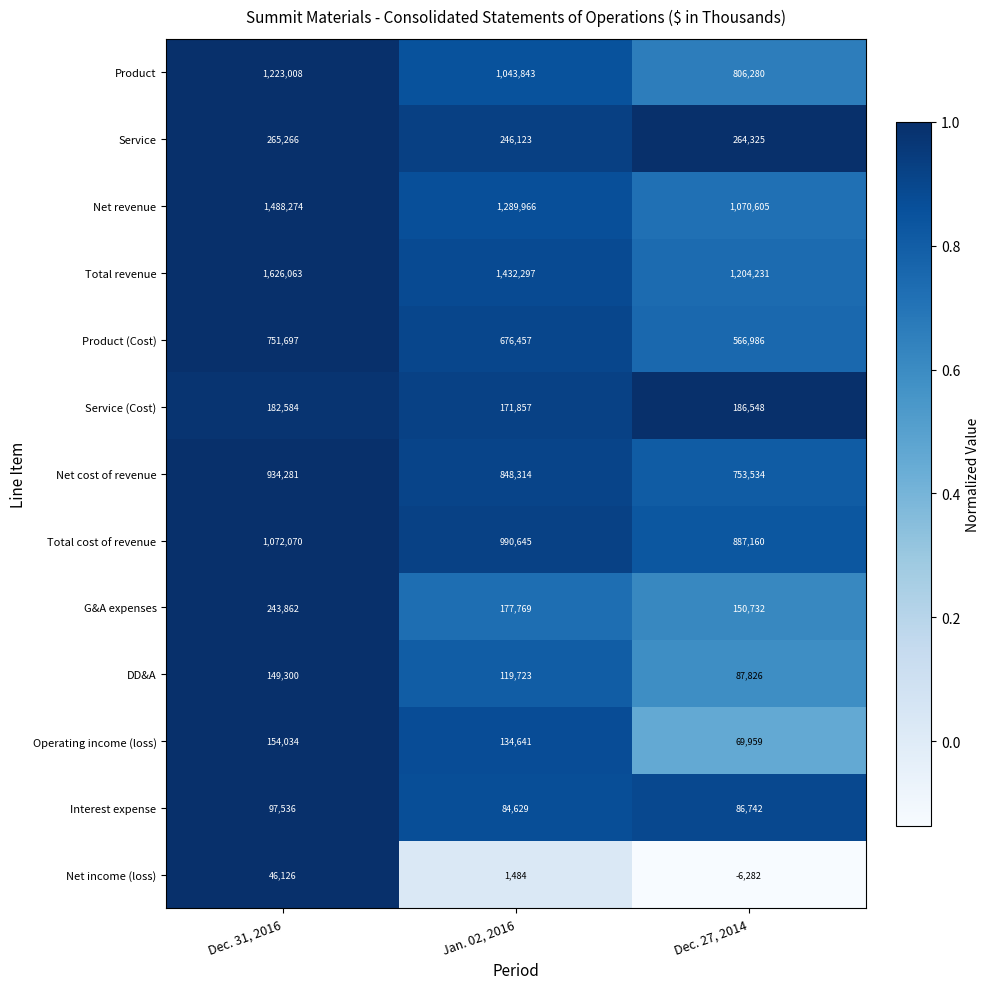

Where is DD&A nearest to the value 118563?

Jan. 02, 2016